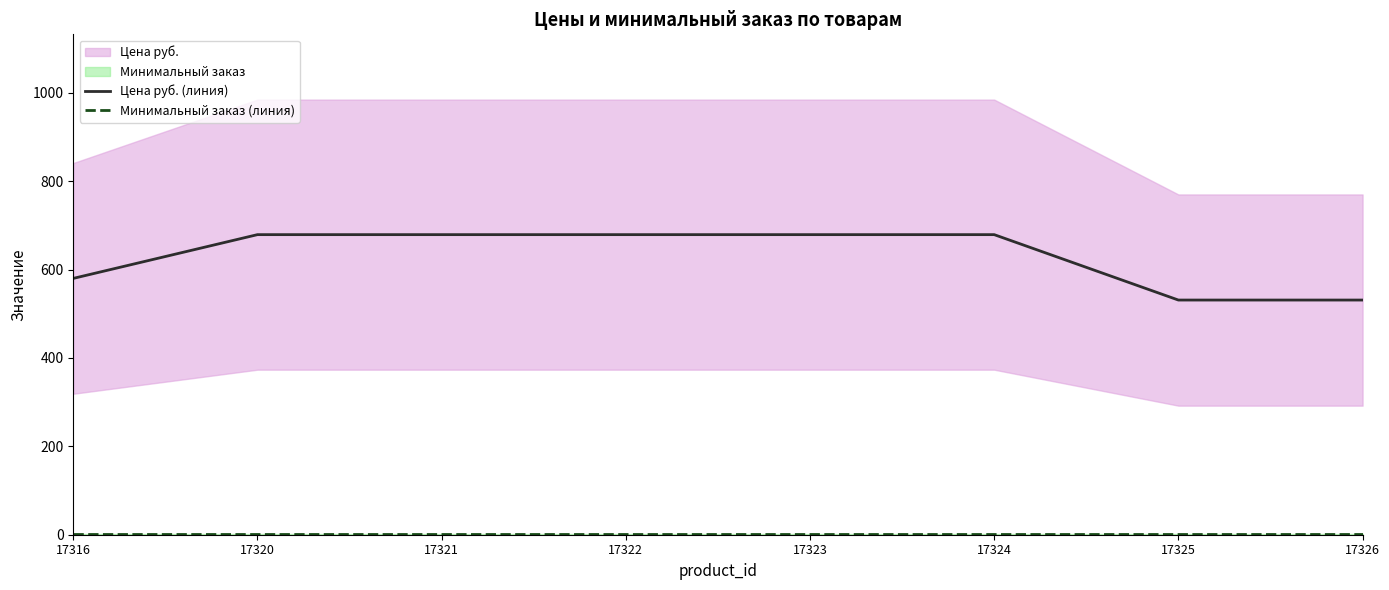

Does the chart have visible grid lines?

No